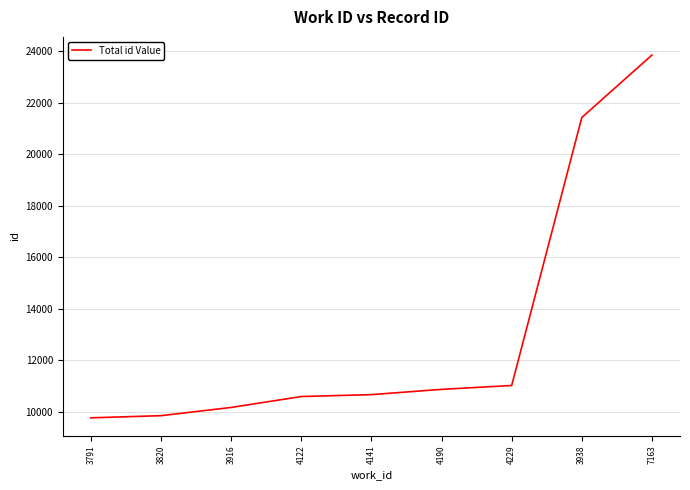

Which category has the highest value across all series?

7163